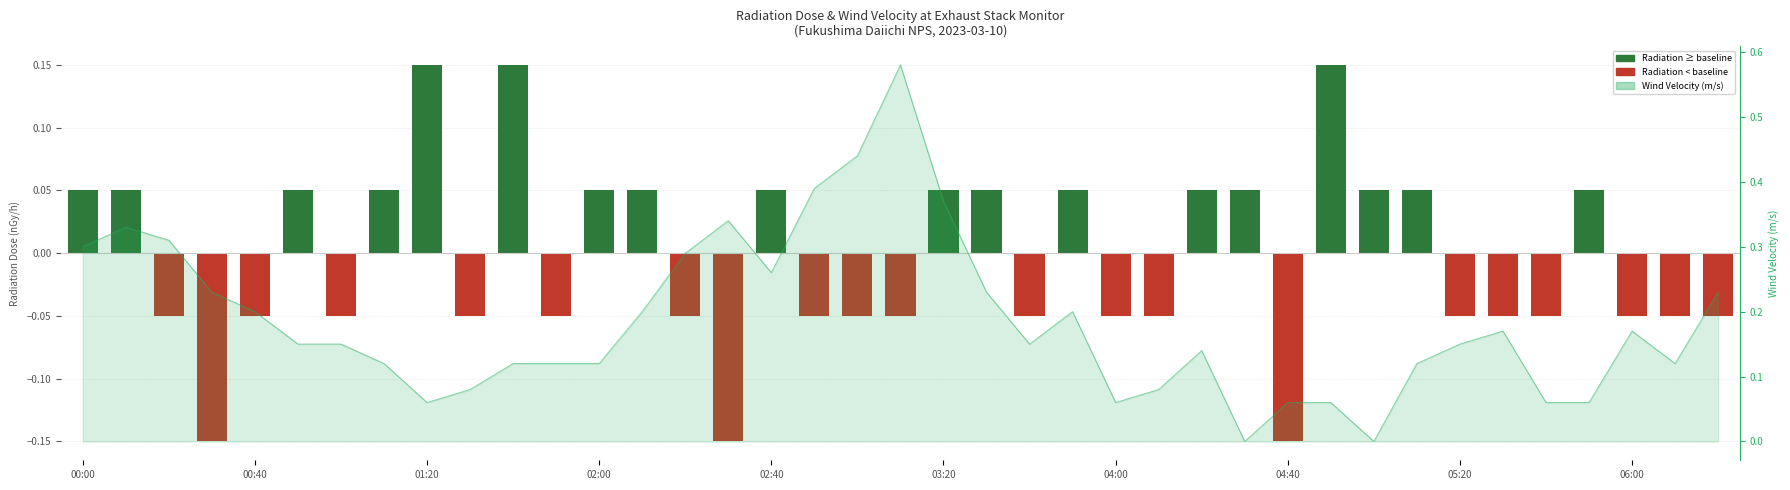

The value at 06:00 is -0.0. True or false?

False